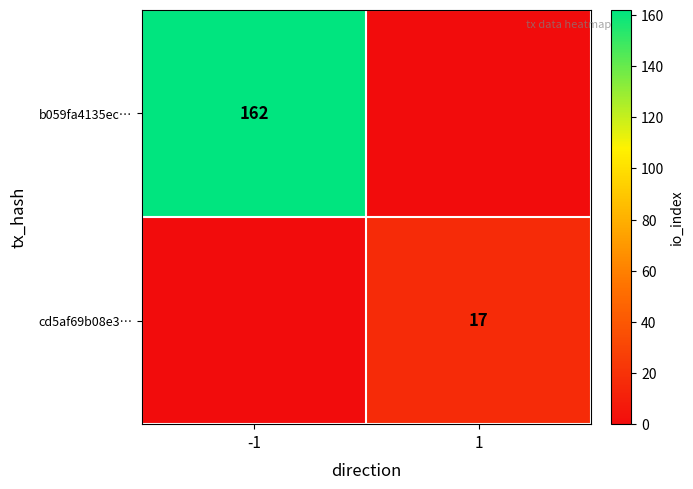

Is the value of cd5af69b08e3… at 1 greater than the value of b059fa4135ec… at -1?

No